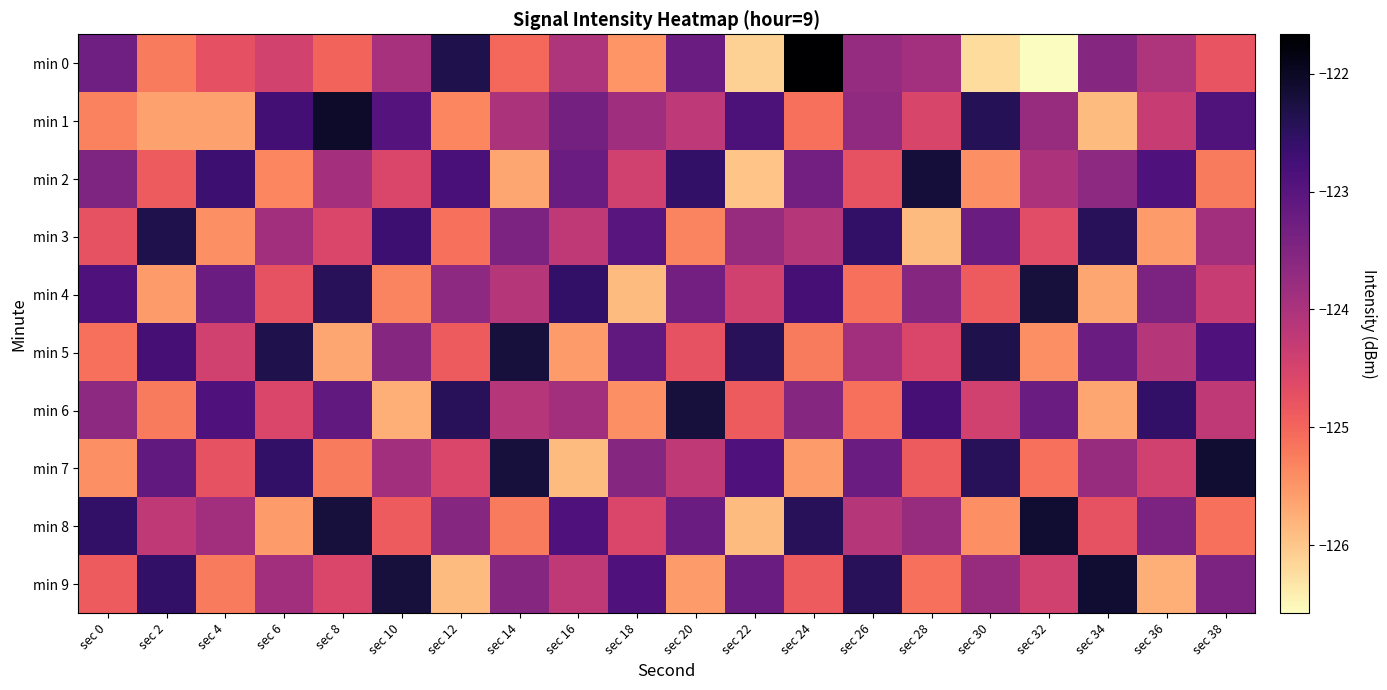

At which category is the sum across all series the highest?

sec 26